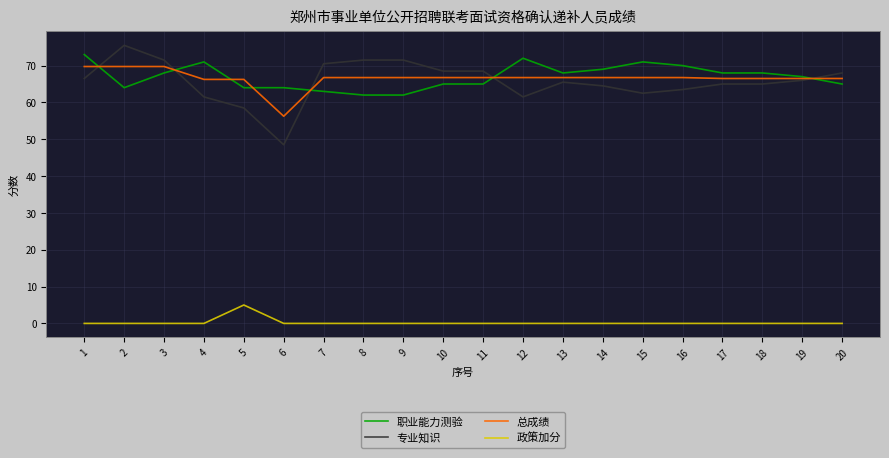

Where do 职业能力测验 and 专业知识 first cross each other?

1 and 2